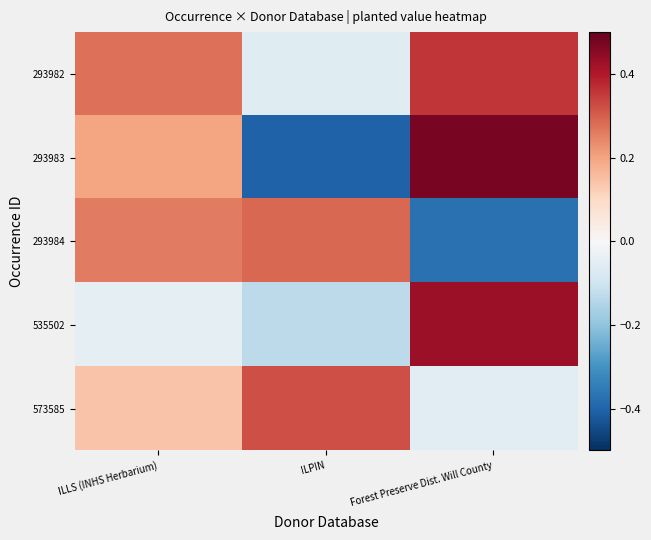

What is the smallest value displayed?

-0.4